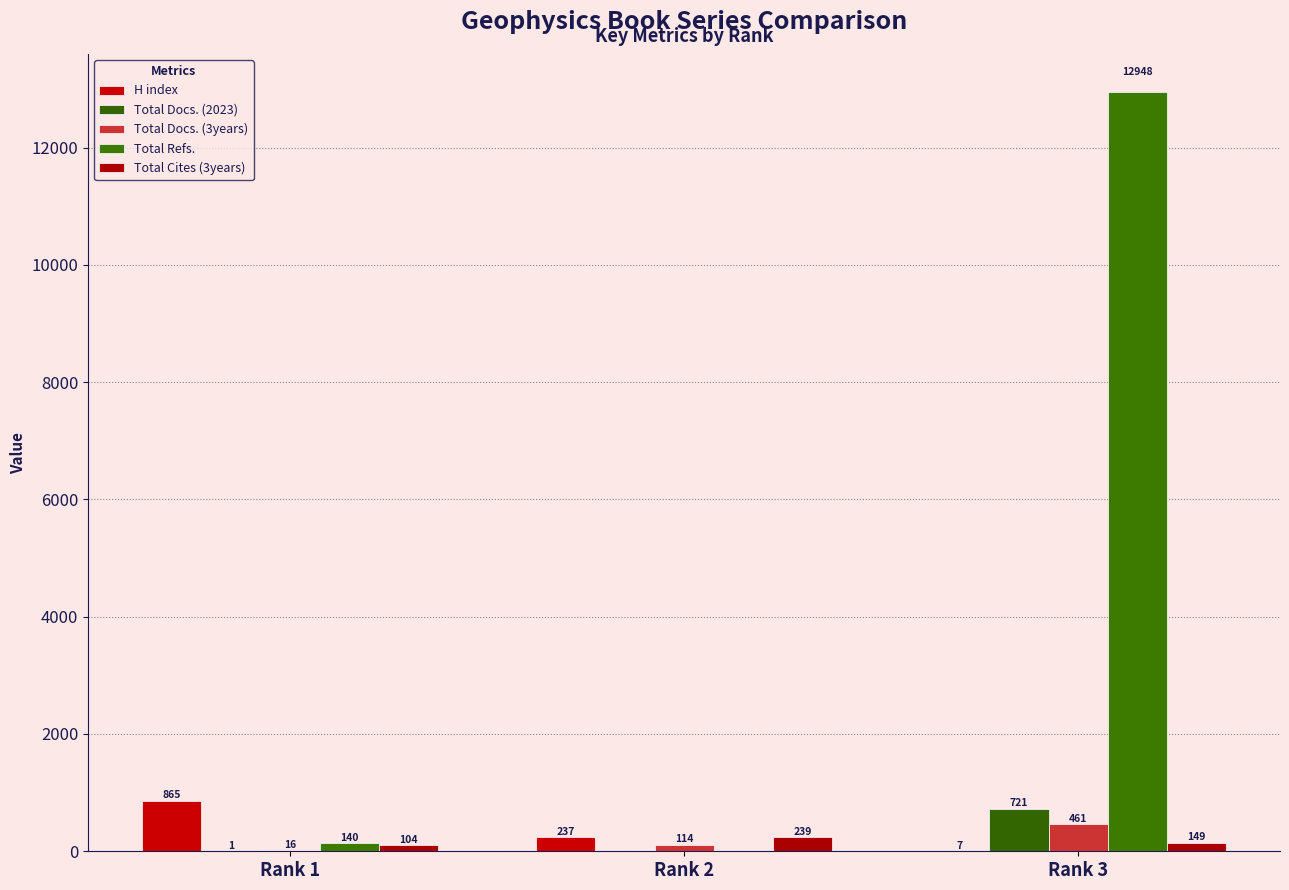

At which category is the sum across all series the highest?

Rank 3